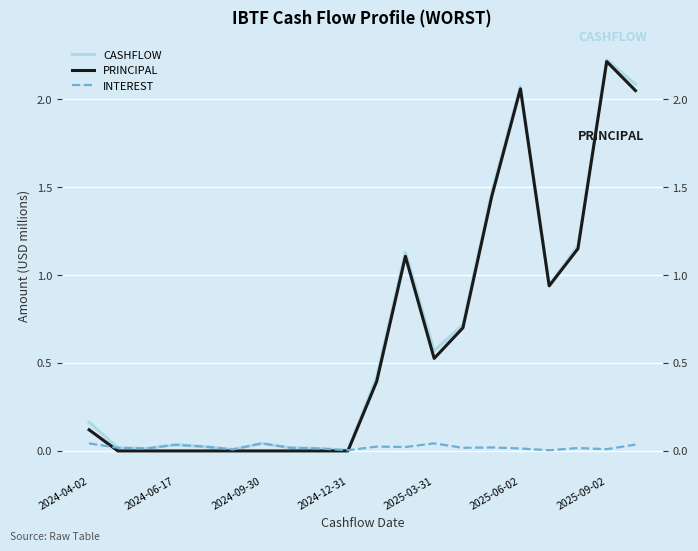

How many interior local peaks does the CASHFLOW series have?

5